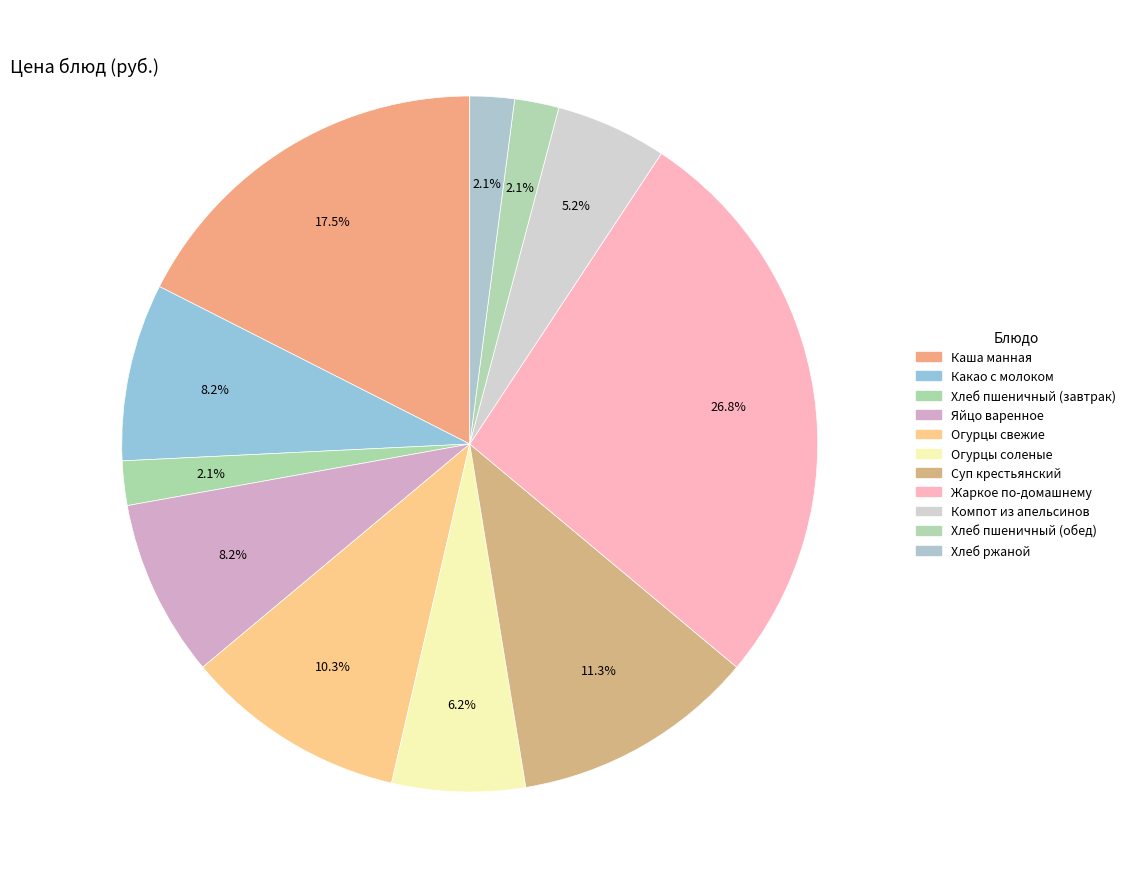

How many segments does this pie chart have?

11